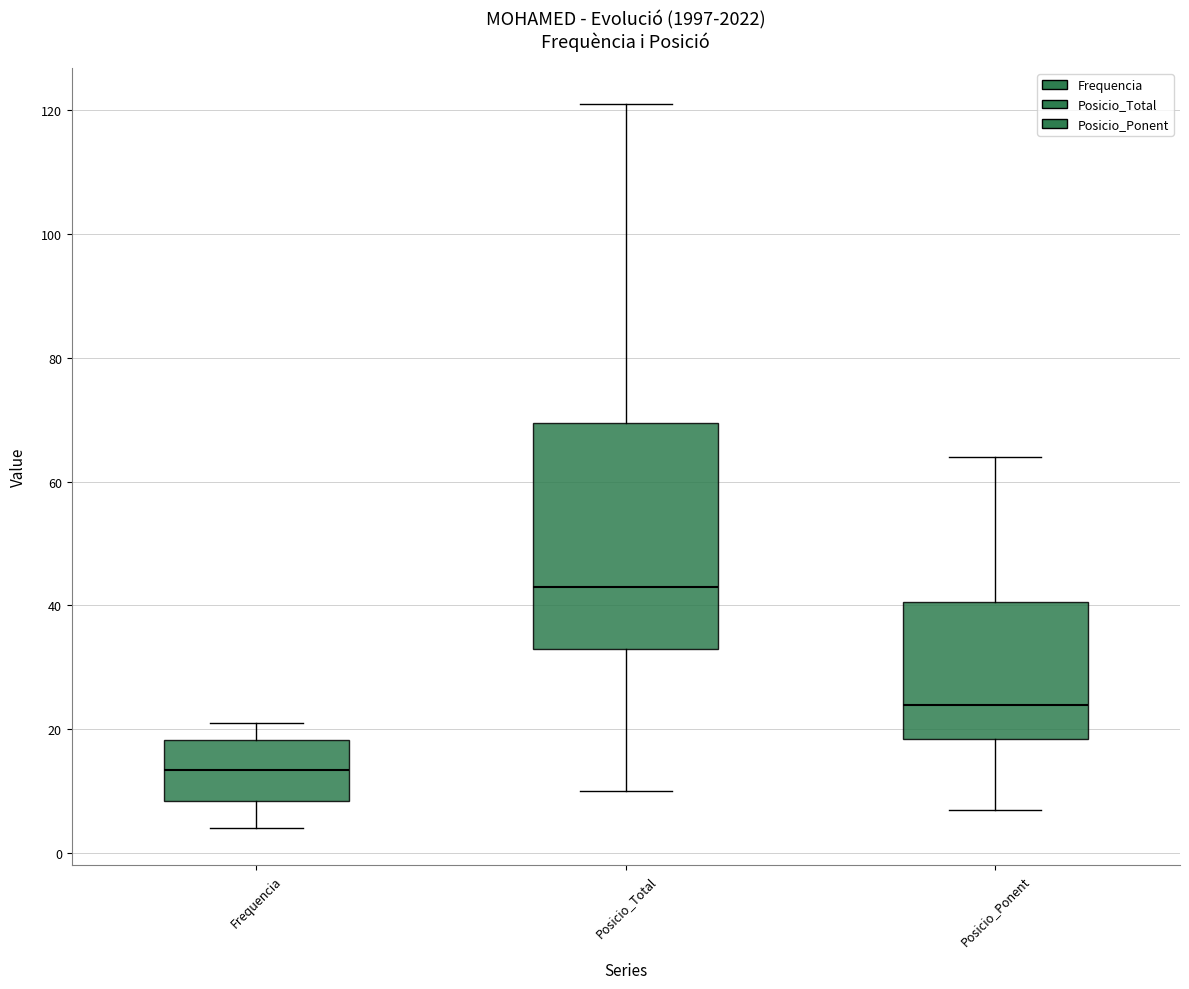

Reading left to right, transcribe this box plot: for each box, give where its median line is, the range the box spans, and where its two whiskers end, as read against the y-axis. The values are not printed on the chart, so give them approximately, as read against the axis.

Frequencia: median 14, box 8 to 18, whiskers 4 to 22
Posicio_Total: median 44, box 34 to 70, whiskers 10 to 122
Posicio_Ponent: median 24, box 18 to 40, whiskers 8 to 64